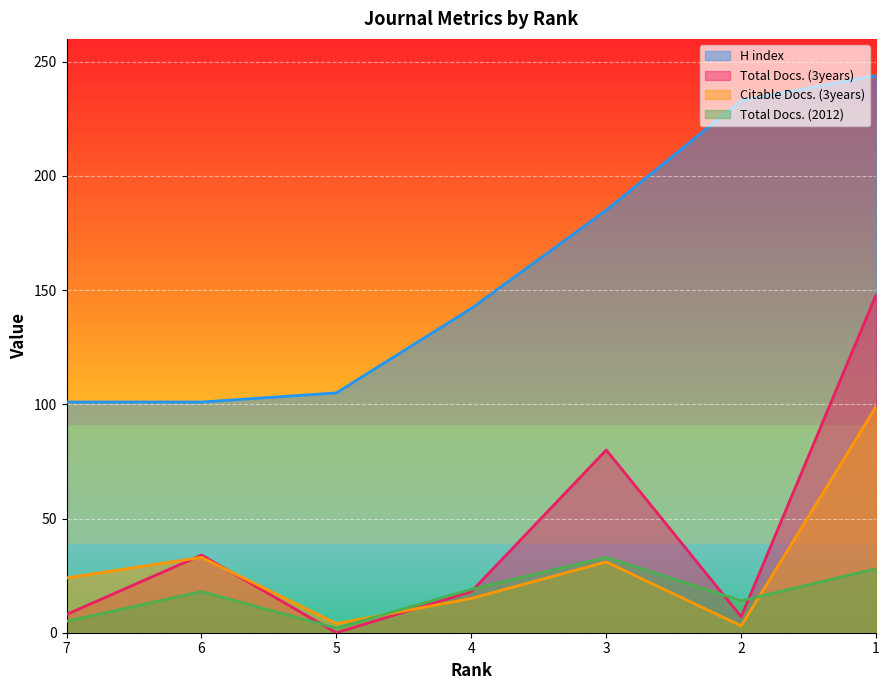

What is the value of the H index point at the 3rd from the left?

105